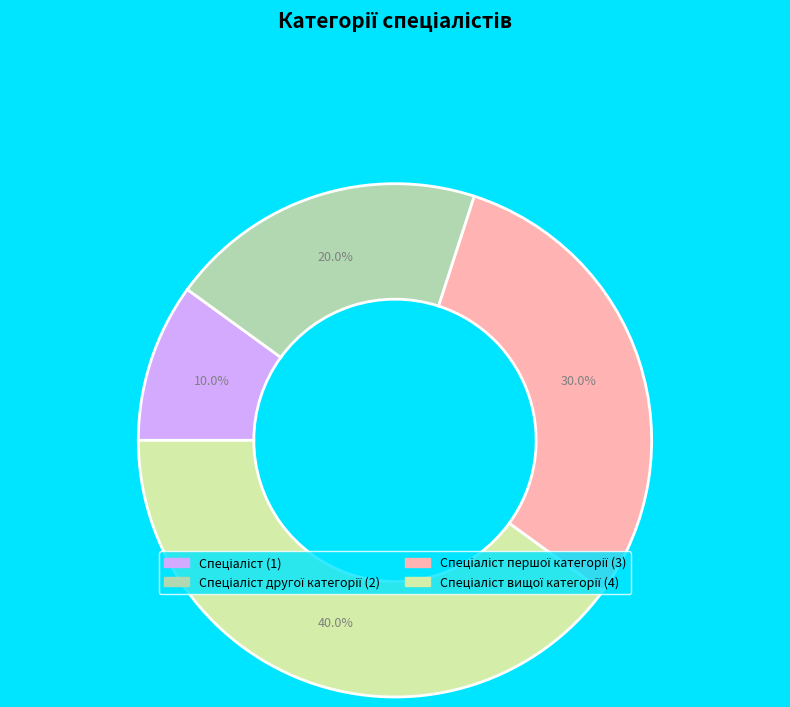

Count the number of slices in the pie.

4